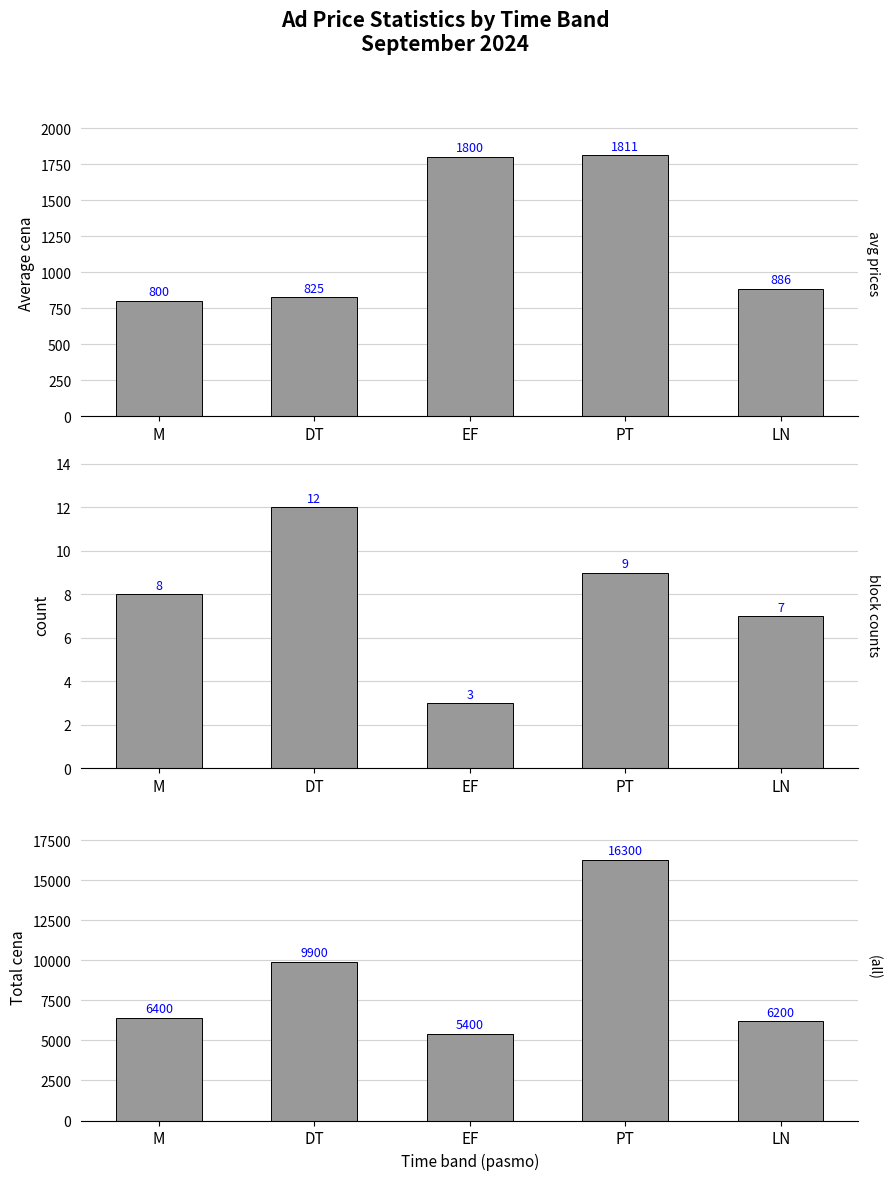

List the series in order of their peak value, lowest first.

count, avg, total